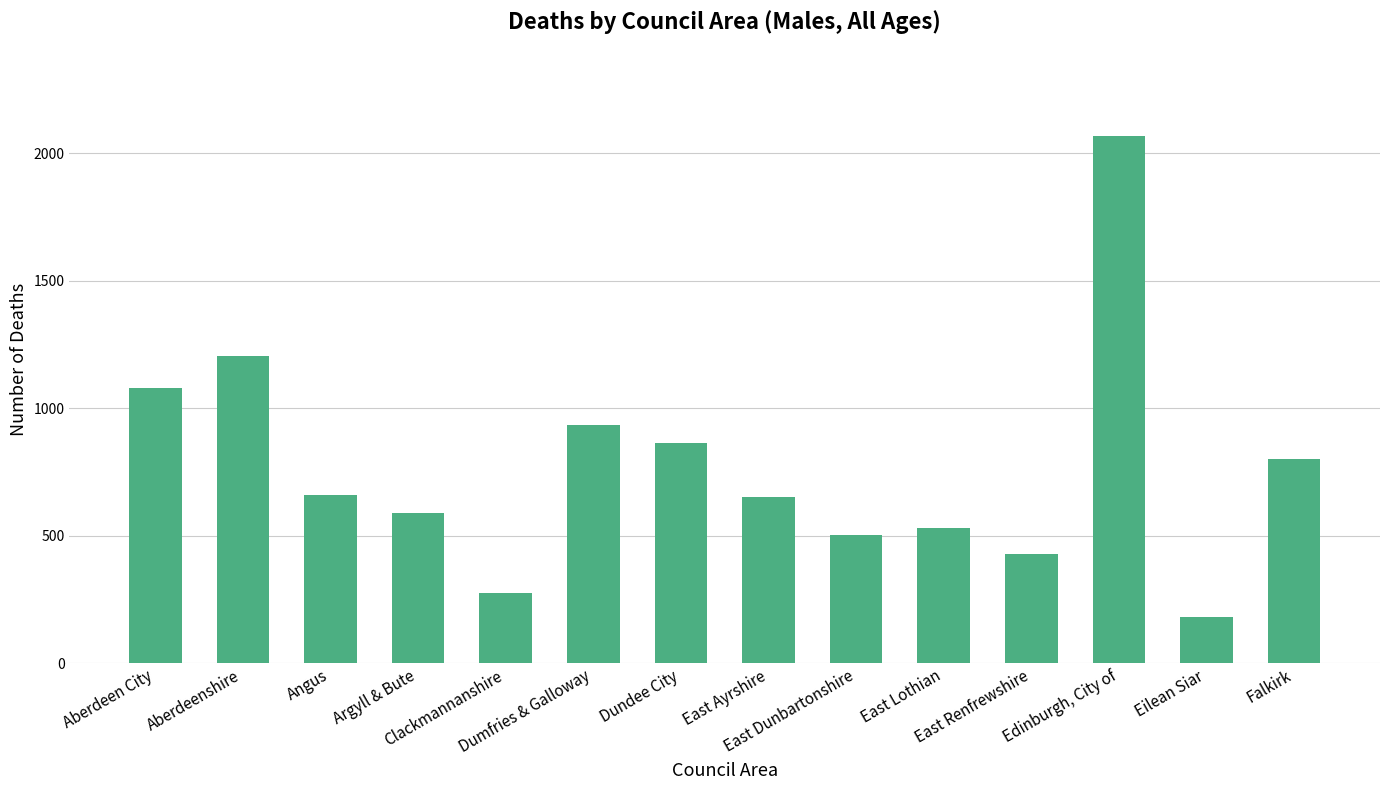

What is the difference between the maximum and minimum values?

1887